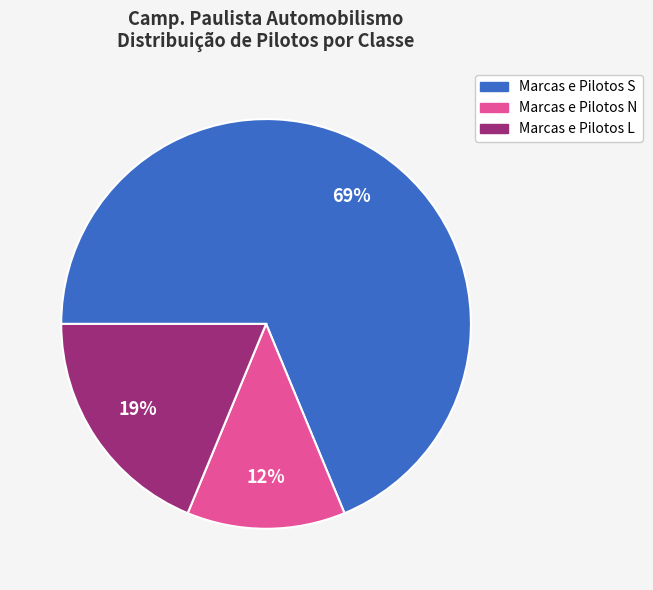

Count the number of slices in the pie.

3